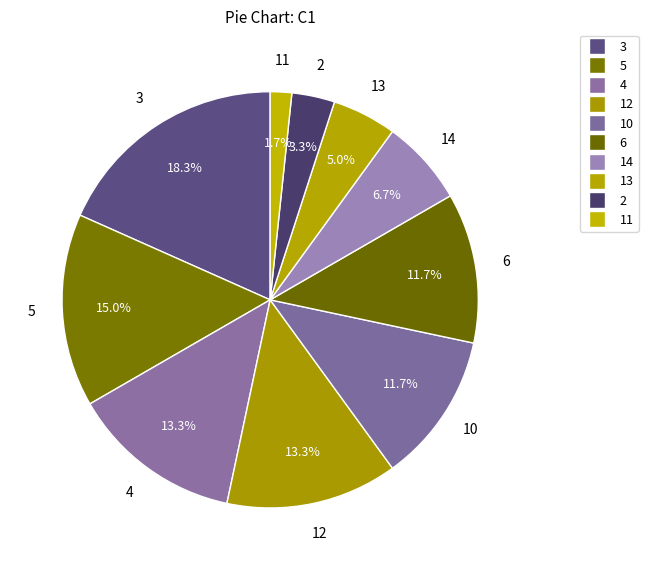

What is the largest slice in the pie chart?

3